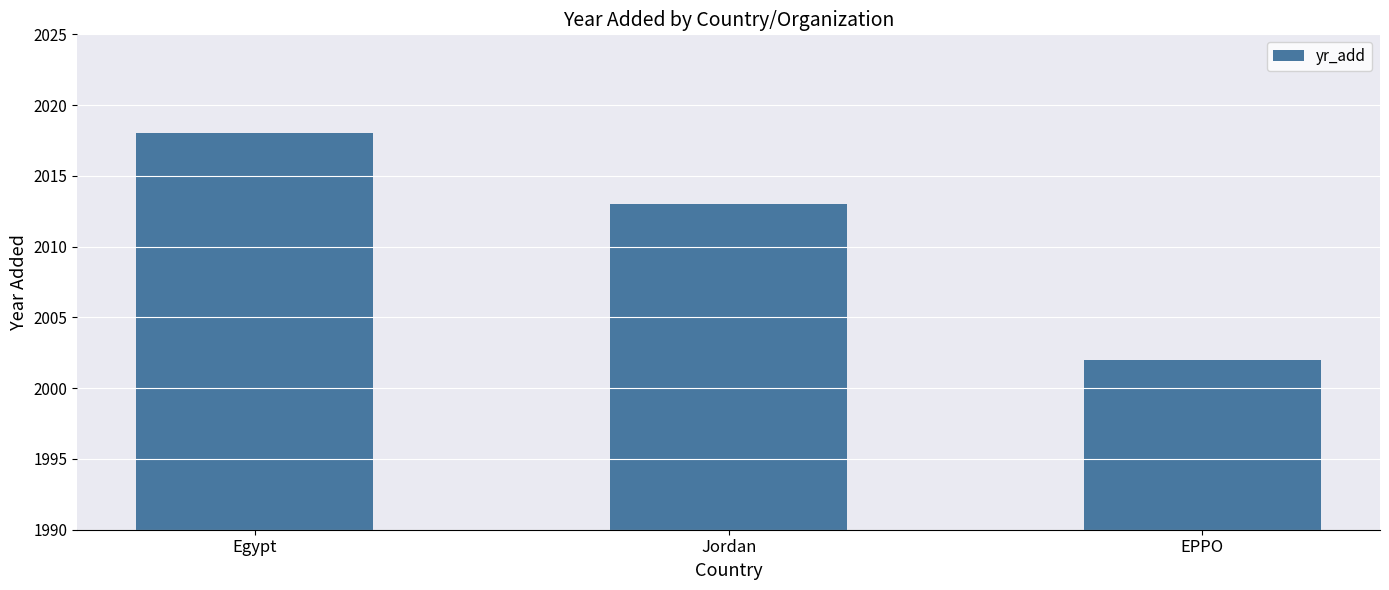

Rank the categories by value from highest to lowest.

Egypt, Jordan, EPPO